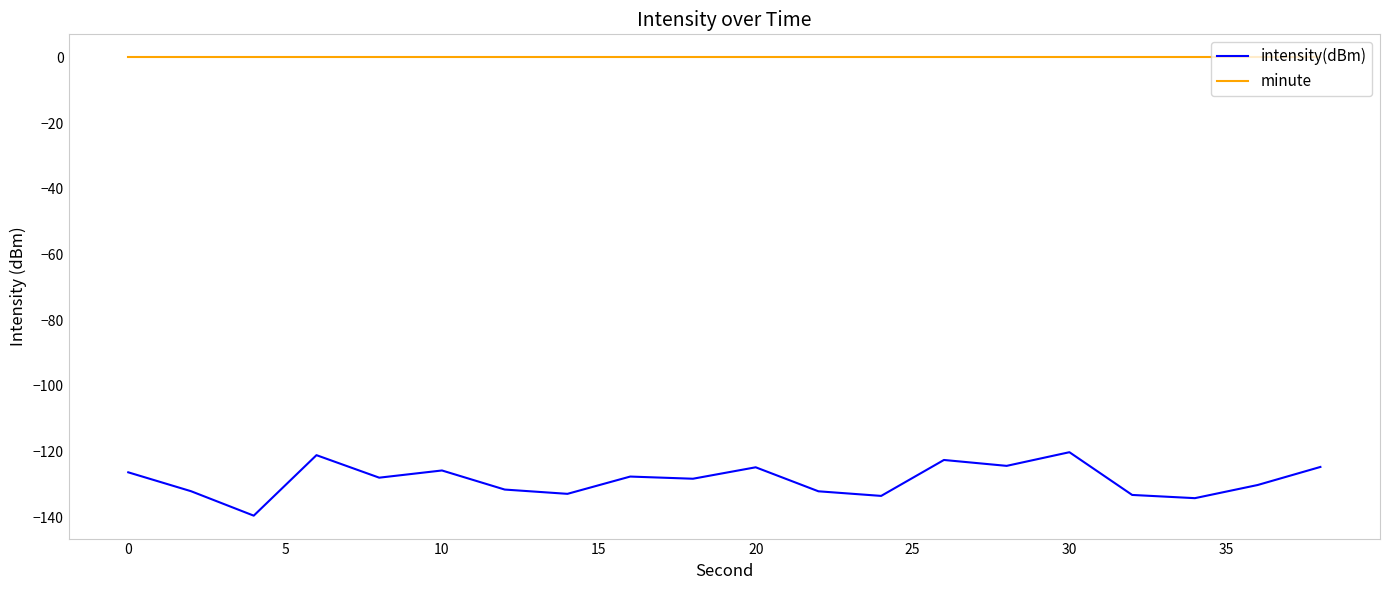

What are all the series names shown in the legend?

intensity(dBm), minute